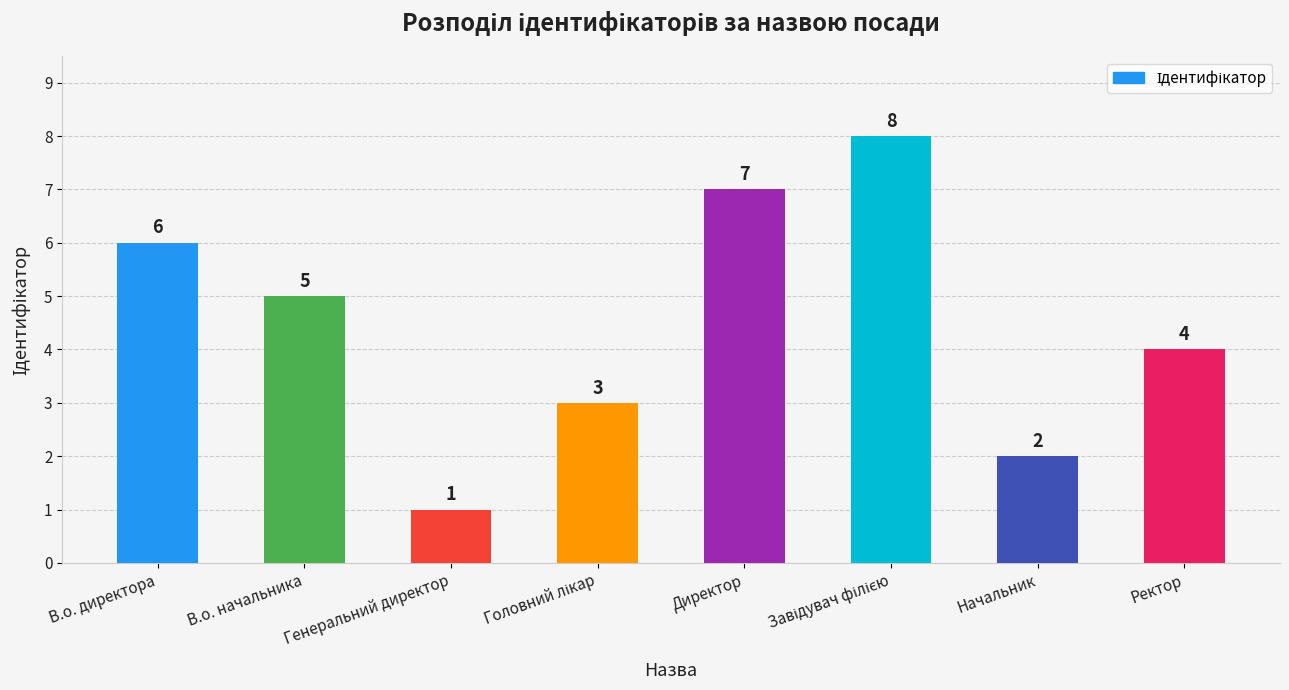

The chart shows a value of 2 at Начальник. True or false?

True